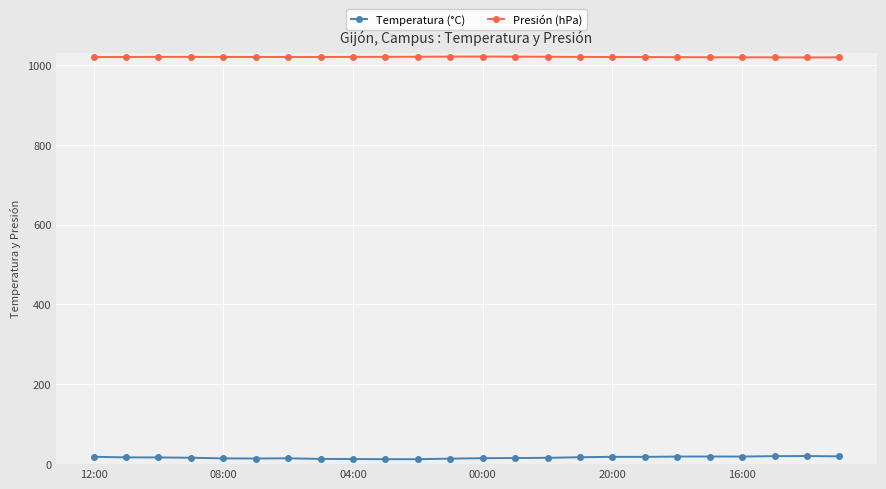

Rank the series by their average value, from highest to lowest.

Presión (hPa), Temperatura (°C)